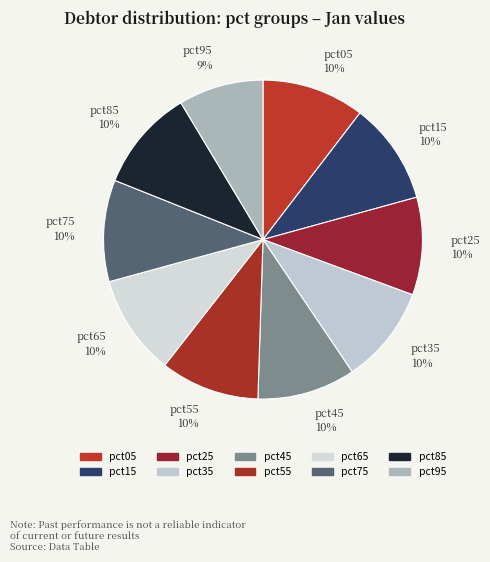

To the nearest percent, what is the combined percentage of pct45 and pct95?

19%